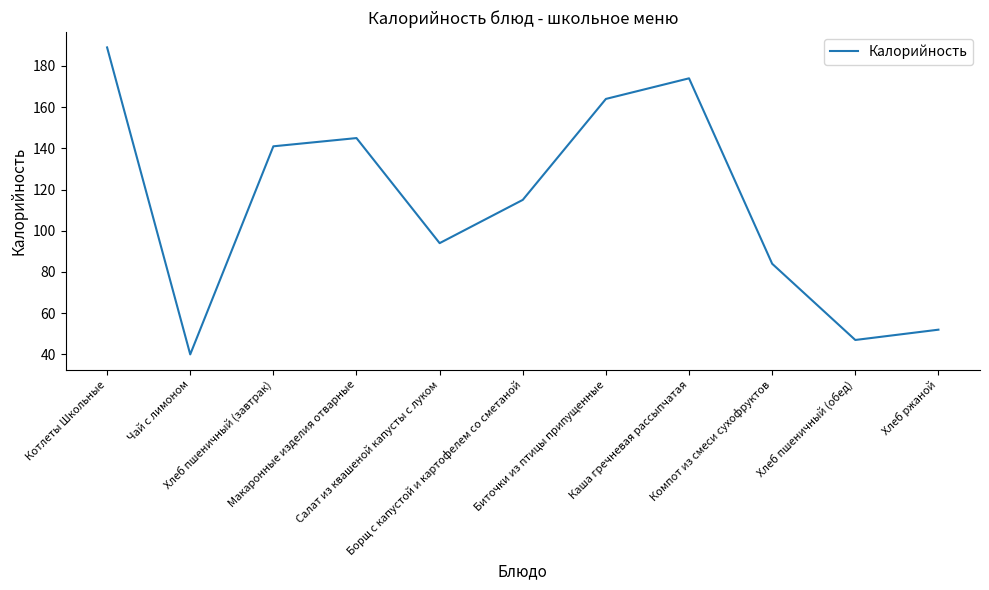

What value does the data have at Борщ с капустой и картофелем со сметаной, to the nearest 10?

120